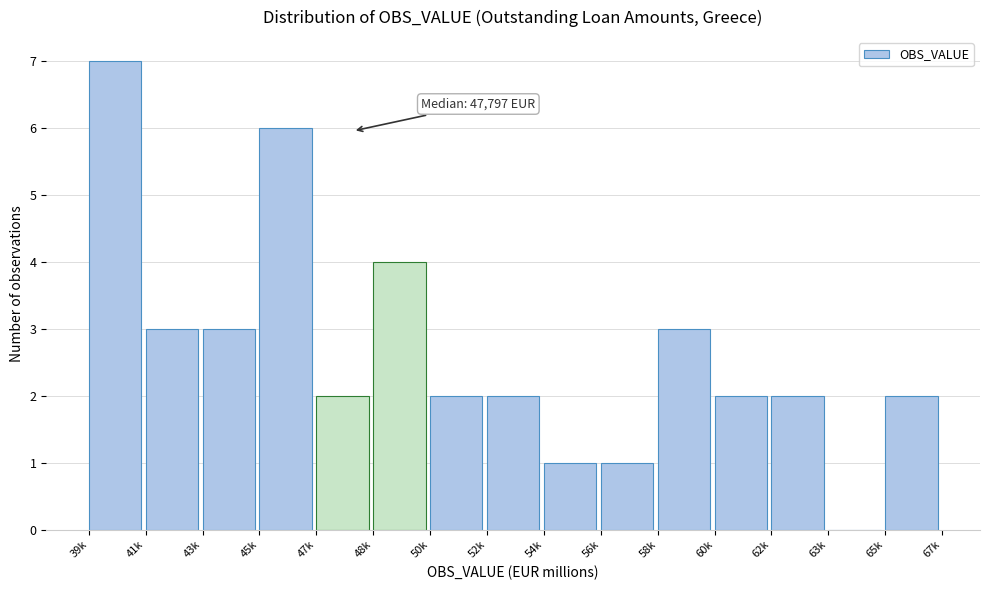

Reading left to right, extract all data points from this chart.

39k=7	41k=3	43k=3	45k=6	47k=2	48k=4	50k=2	52k=2	54k=1	56k=1	58k=3	60k=2	62k=2	63k=0	65k=2